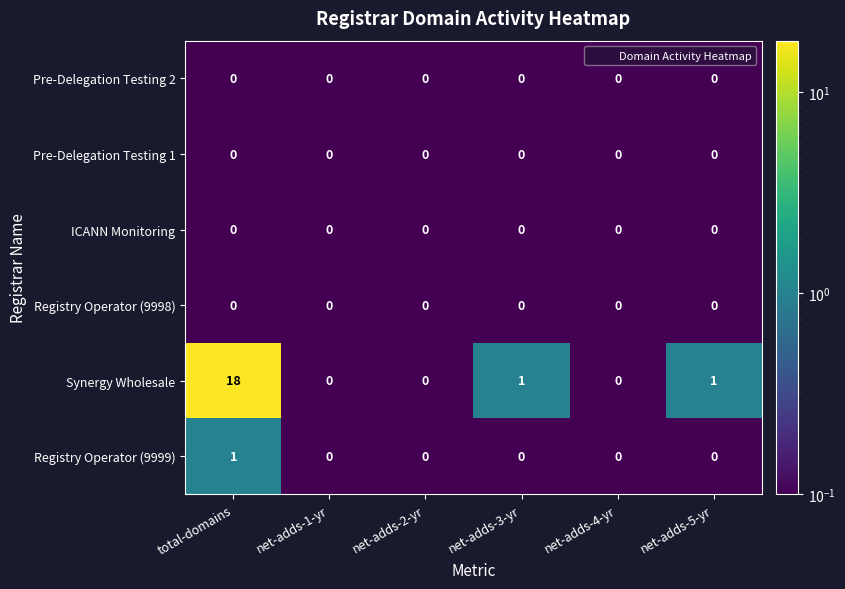

Is it true that Synergy Wholesale equals 0 at net-adds-4-yr?

True